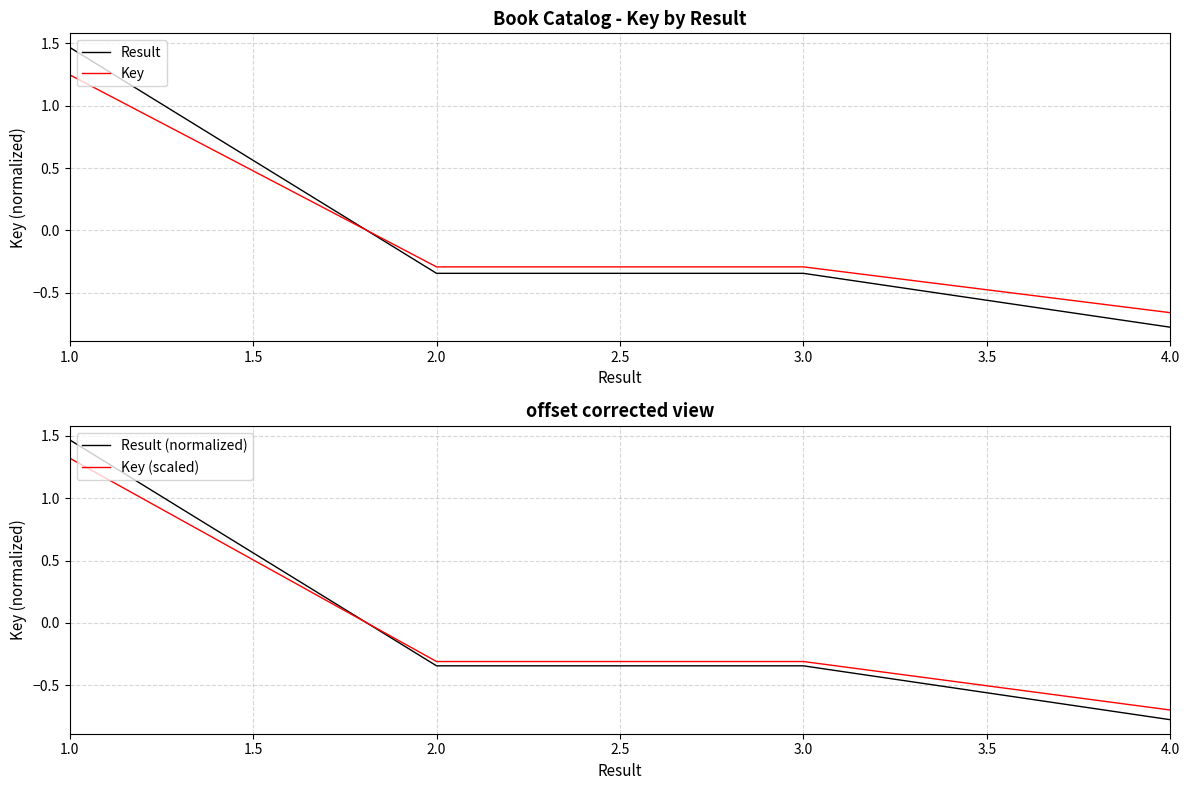

The Key (scaled) series shows -0.1 at 3.0. True or false?

False